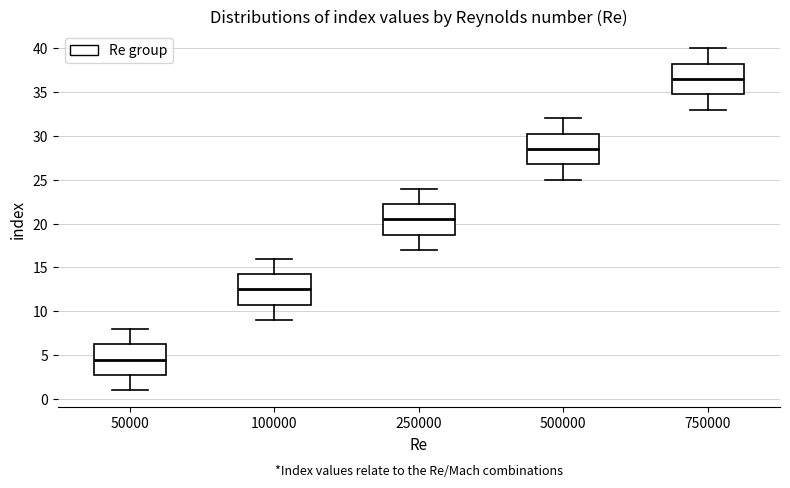

Reading left to right, read every box against the y-axis: the position of its median line, the range the box covers, and the ends of its whiskers. The values are not printed on the chart, so give them approximately, as read against the axis.

50000: median 4.5, box 3.0 to 6.5, whiskers 1.0 to 8.0
100000: median 12.5, box 11.0 to 14.5, whiskers 9.0 to 16.0
250000: median 20.5, box 19.0 to 22.5, whiskers 17.0 to 24.0
500000: median 28.5, box 27.0 to 30.5, whiskers 25.0 to 32.0
750000: median 36.5, box 35.0 to 38.5, whiskers 33.0 to 40.0